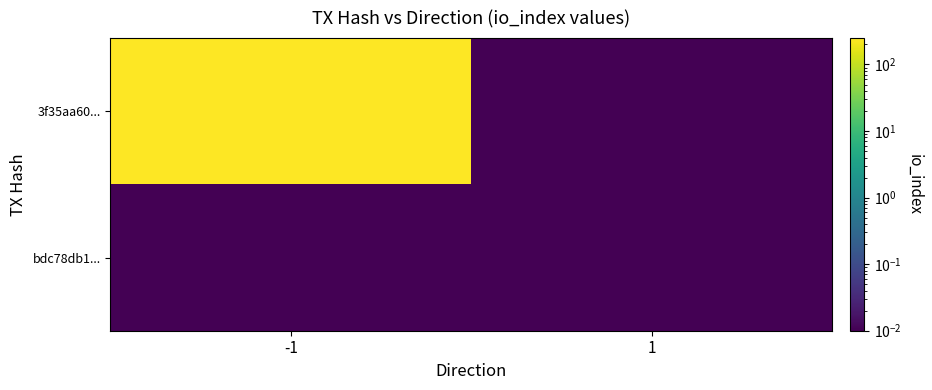

Between -1 and 1, which series saw the biggest shift?

3f35aa60...